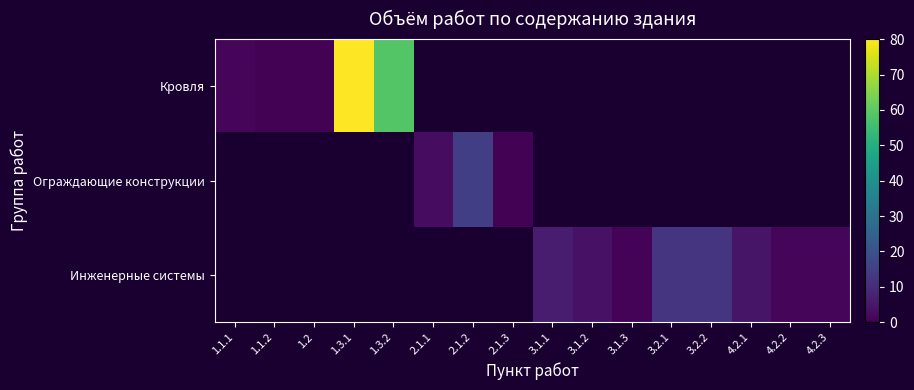

List the labels in order of Кровля value, smallest first.

1.1.2, 1.2, 1.1.1, 1.3.2, 1.3.1, 2.1.1, 2.1.2, 2.1.3, 3.1.1, 3.1.2, 3.1.3, 3.2.1, 3.2.2, 4.2.1, 4.2.2, 4.2.3